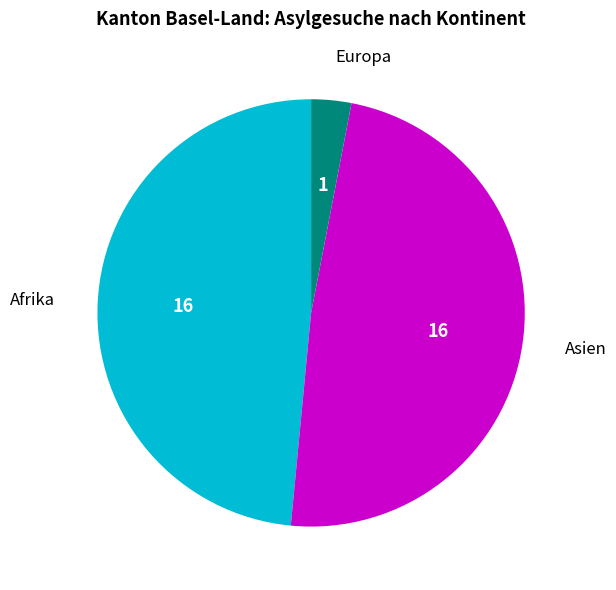

Is it true that Europa is 3% of the pie?

True